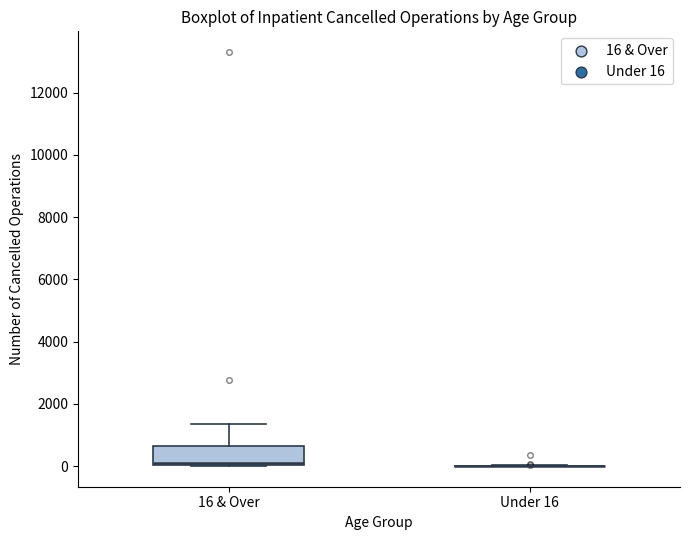

Comparing the boxes themselves (not the whiskers), which one is the tallest?

16 & Over